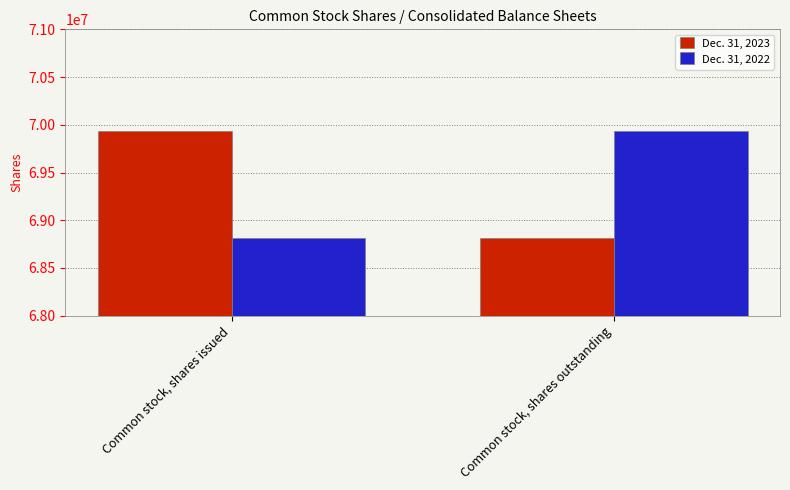

What is the label of the 2nd bar from the right?

Common stock, shares issued